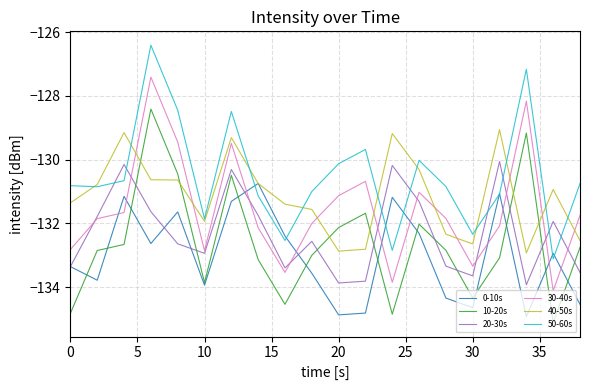

True or false: 50-60s has more than 0 interior local peaks.

True